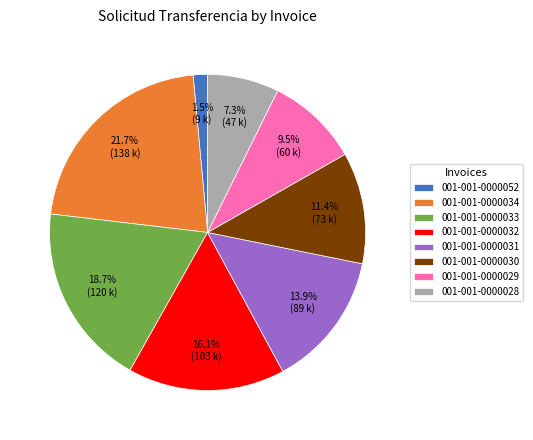

Count the number of slices in the pie.

8